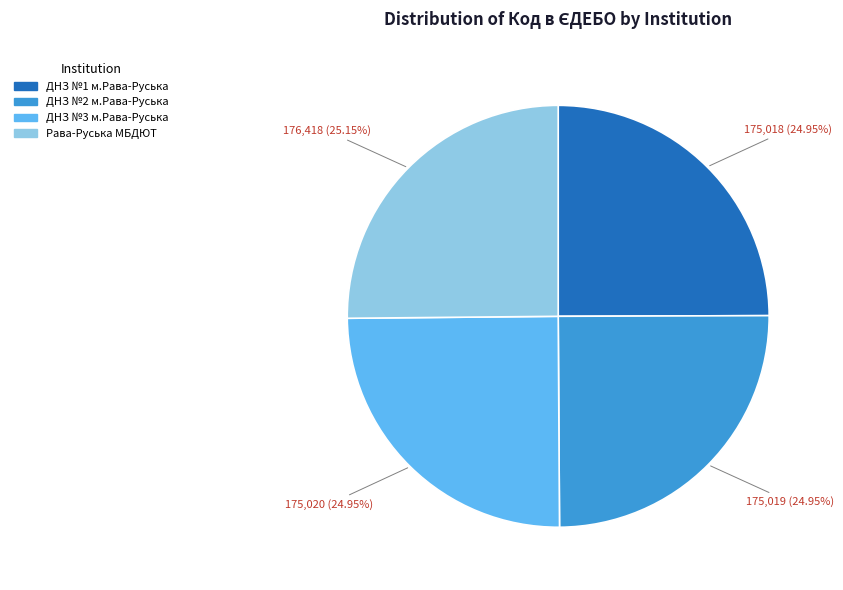

What is the ratio of the value at ДНЗ №2 м.Рава-Руська to the value at ДНЗ №1 м.Рава-Руська?

1.0